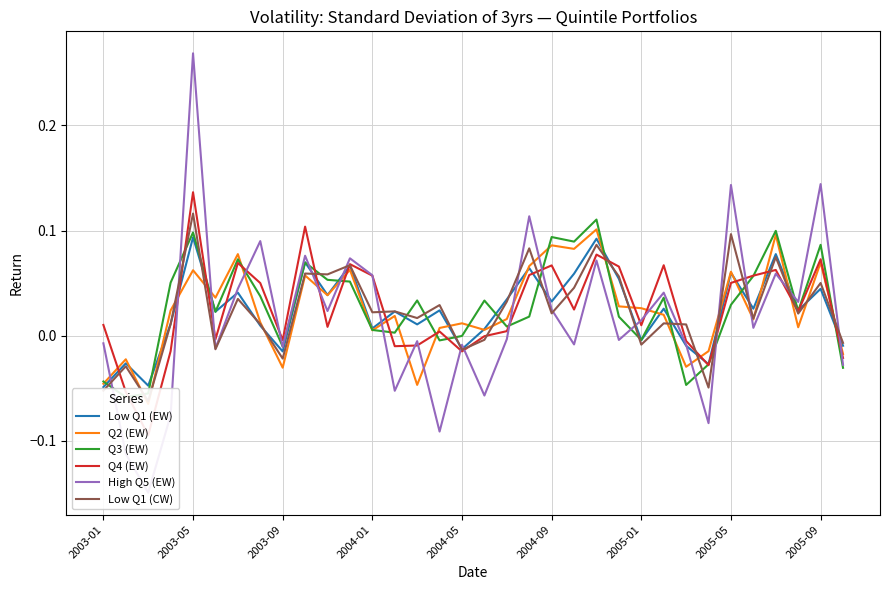

Reading right to left, list all the values displayed in this chart.

Low Q1 (EW): -0.0	0.0	0.0	0.1	0.0	0.1	-0.0	-0.0	0.0	-0.0	0.1	0.1	0.1	0.0	0.1	0.0	0.0	-0.0	0.0	0.0	0.0	0.0	0.1	0.0	0.1	-0.0	0.0	0.0	0.0	0.1	0.0	-0.0	-0.0	-0.0
Q2 (EW): -0.0	0.1	0.0	0.1	0.0	0.1	-0.0	-0.0	0.0	0.0	0.0	0.1	0.1	0.1	0.1	0.0	0.0	0.0	0.0	-0.0	0.0	0.0	0.1	0.0	0.1	-0.0	0.0	0.1	0.0	0.1	0.0	-0.1	-0.0	-0.0
Q3 (EW): -0.0	0.1	0.0	0.1	0.1	0.0	-0.0	-0.0	0.0	-0.0	0.0	0.1	0.1	0.1	0.0	0.0	0.0	-0.0	-0.0	0.0	0.0	0.0	0.1	0.1	0.1	-0.0	0.0	0.1	0.0	0.1	0.1	-0.1	-0.1	-0.0
Q4 (EW): -0.0	0.1	0.0	0.1	0.1	0.1	-0.0	-0.0	0.1	0.0	0.1	0.1	0.0	0.1	0.1	0.0	-0.0	-0.0	0.0	-0.0	-0.0	0.1	0.1	0.0	0.1	-0.0	0.1	0.1	-0.0	0.1	-0.0	-0.1	-0.1	0.0
High Q5 (EW): -0.0	0.1	0.0	0.1	0.0	0.1	-0.1	-0.0	0.0	0.0	-0.0	0.1	-0.0	0.0	0.1	-0.0	-0.1	-0.0	-0.1	-0.0	-0.1	0.1	0.1	0.0	0.1	-0.0	0.1	0.0	-0.0	0.3	-0.1	-0.1	-0.1	-0.0
Low Q1 (CW): -0.0	0.1	0.0	0.1	0.0	0.1	-0.0	0.0	0.0	-0.0	0.1	0.1	0.0	0.0	0.1	0.0	-0.0	-0.0	0.0	0.0	0.0	0.0	0.1	0.1	0.1	-0.0	0.0	0.0	-0.0	0.1	0.0	-0.1	-0.0	-0.1